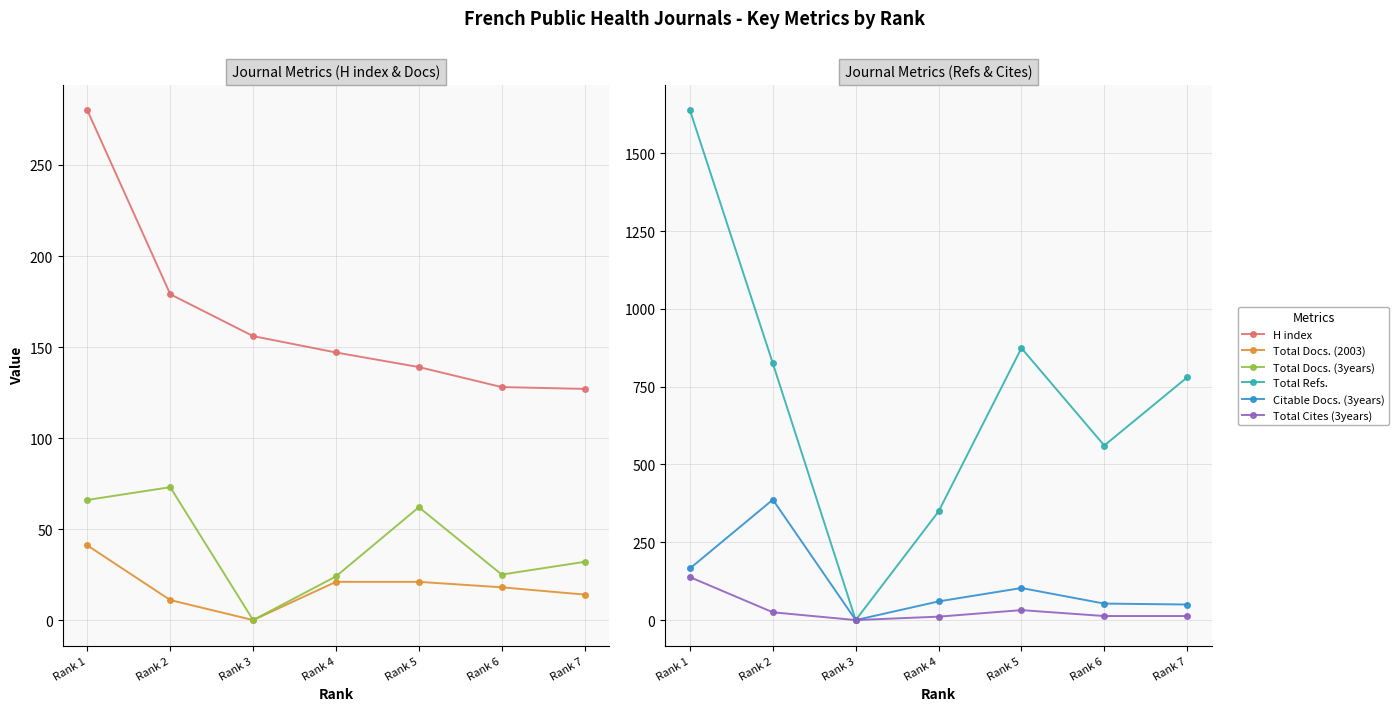

Rank the categories by Total Cites (3years) value from highest to lowest.

Rank 1, Rank 5, Rank 2, Rank 6, Rank 7, Rank 4, Rank 3